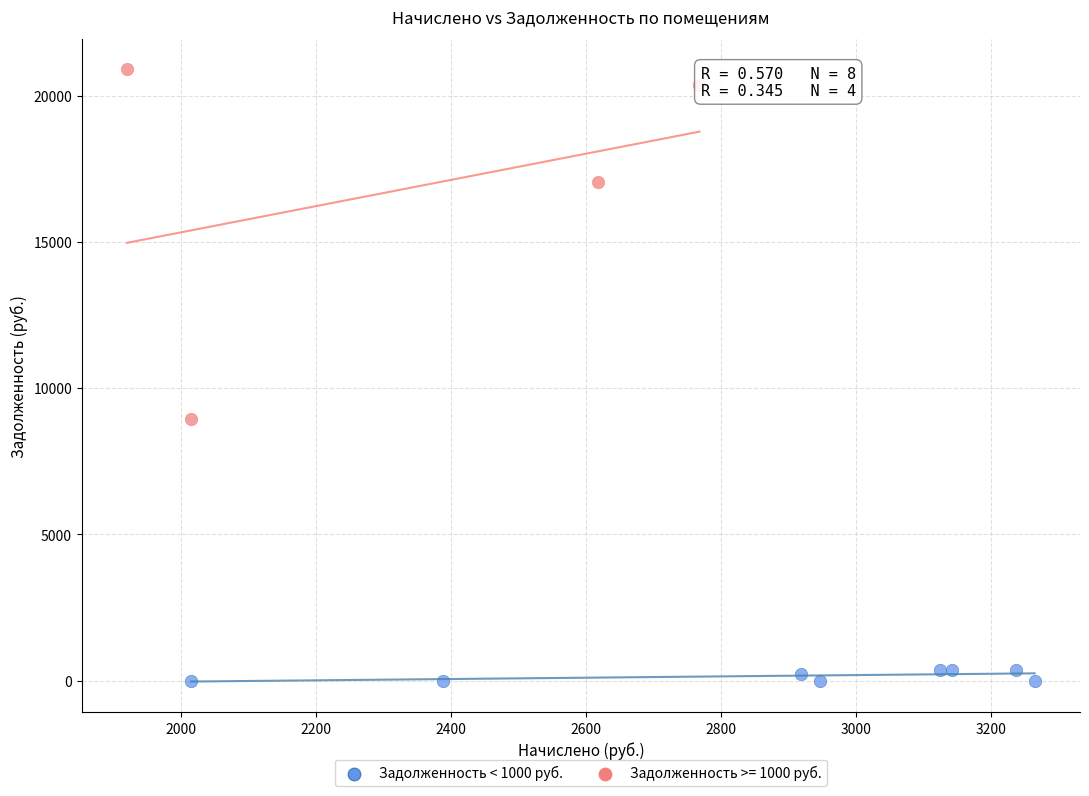

Which series contains the highest Y value?

Задолженность >= 1000 руб.